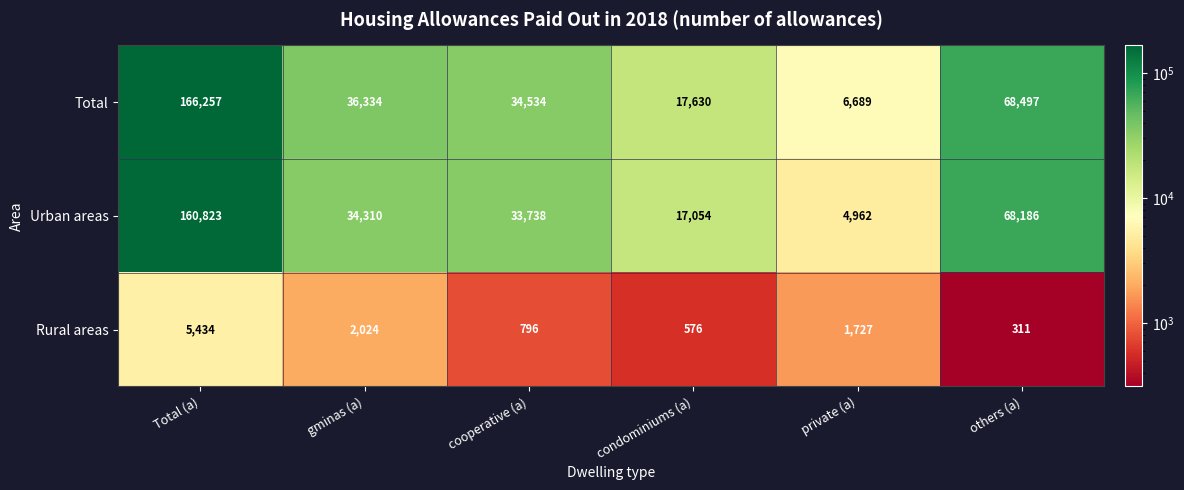

List the series in order of their peak value, highest first.

Total, Urban areas, Rural areas